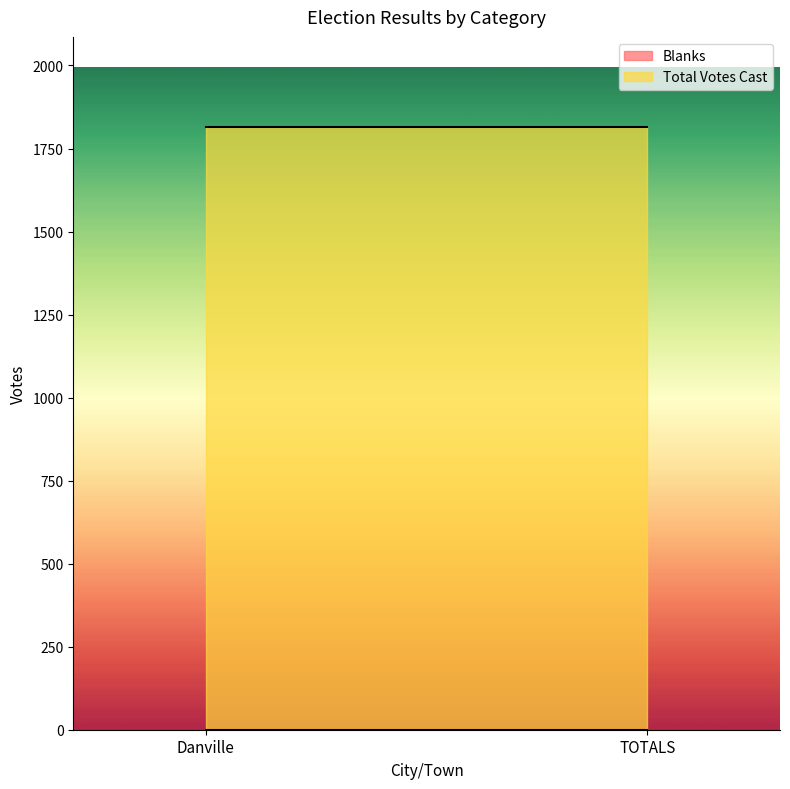

What position from the right is Danville?

2